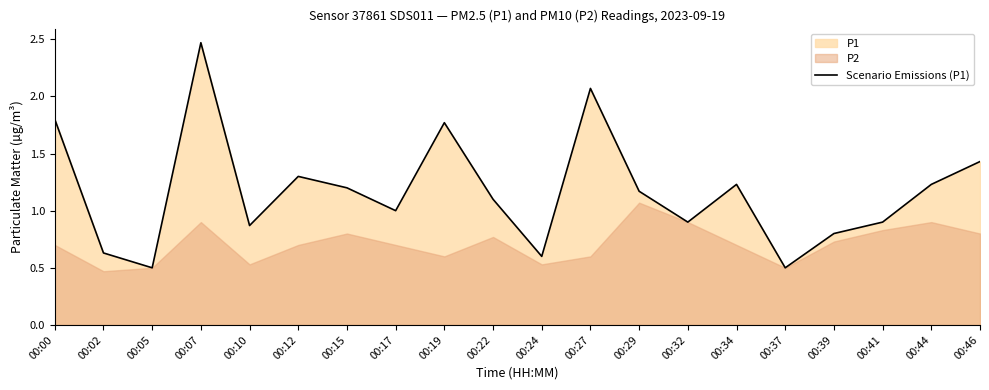

What is the average value?

1.2